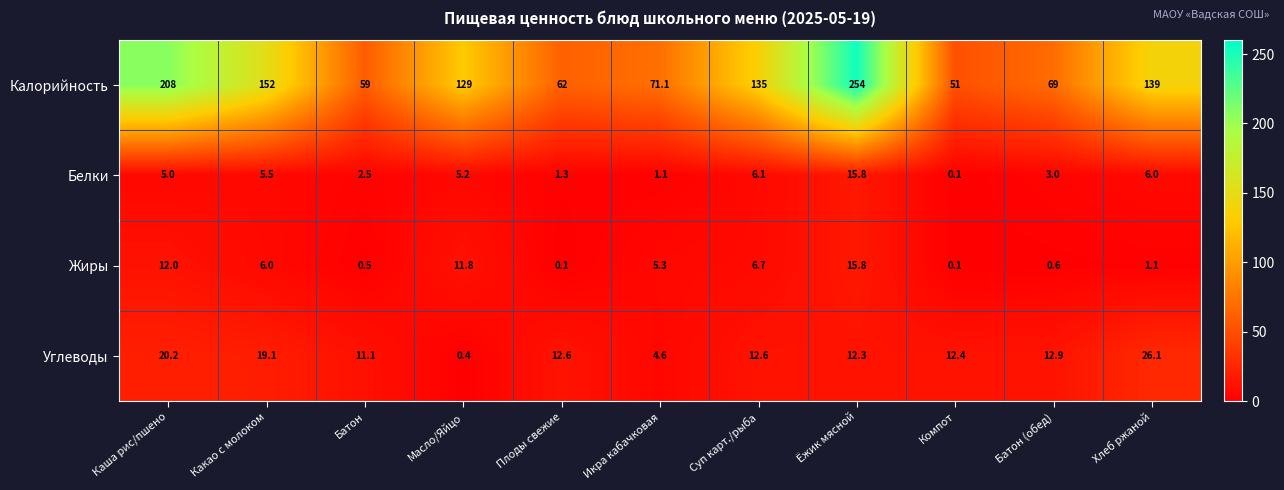

Rank the categories by Белки value from lowest to highest.

Компот, Икра кабачковая, Плоды свежие, Батон, Батон (обед), Каша рис/пшено, Масло/Яйцо, Какао с молоком, Хлеб ржаной, Суп карт./рыба, Ёжик мясной